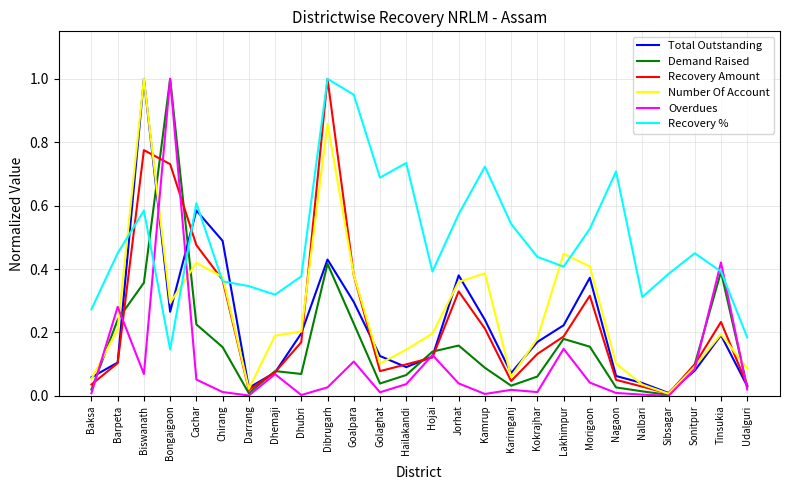

Which category has the highest value in the Recovery % series?

Dibrugarh